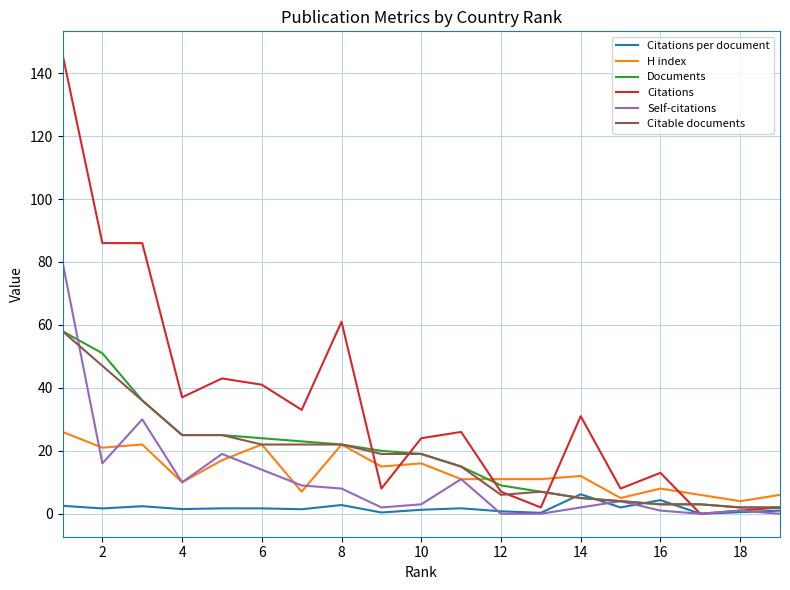

What is the difference between the maximum and minimum values in the Self-citations series?

80.0